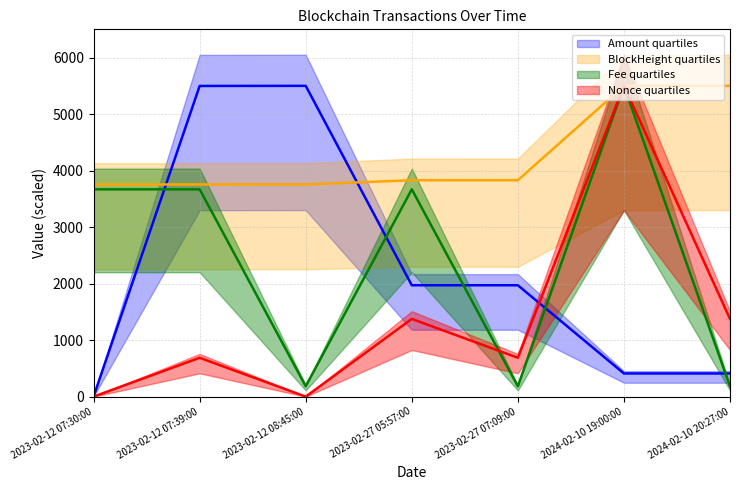

At how many categories does at least one series exceed 580?

7